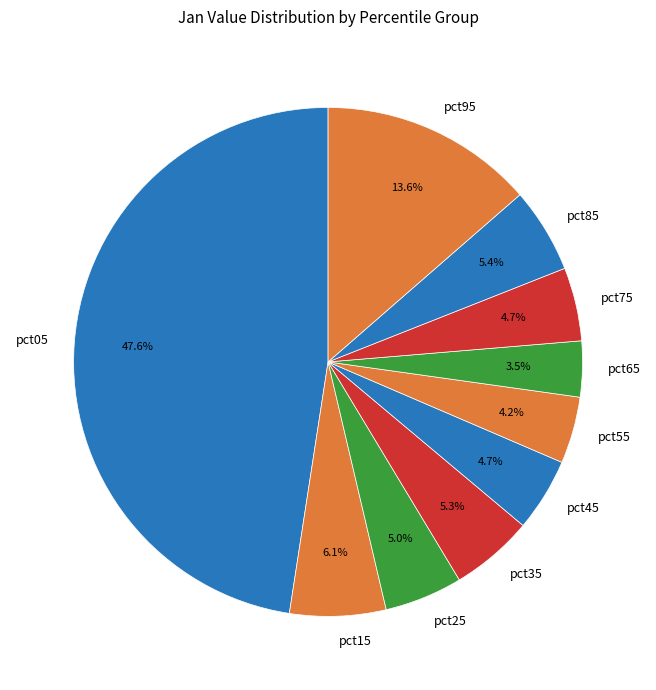

Does pct45 represent more than half of the total?

No